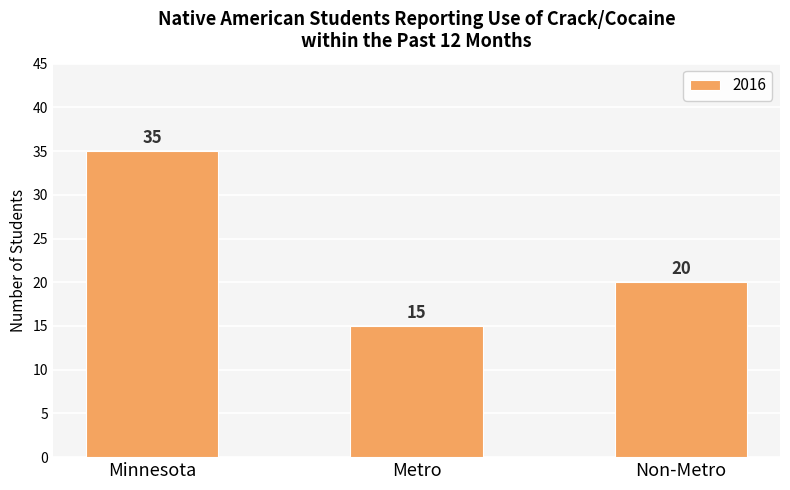

List the labels in order of value, smallest first.

Metro, Non-Metro, Minnesota